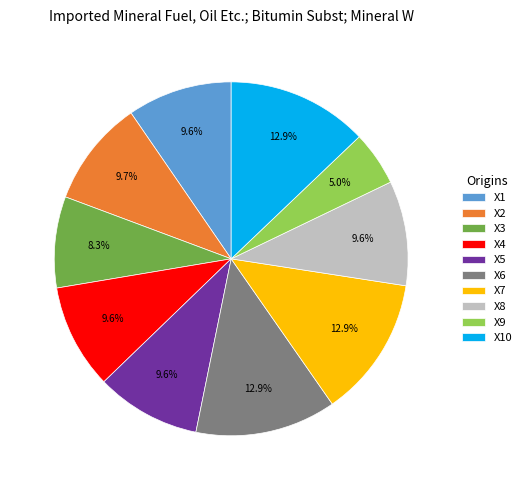

Does X1 represent more than half of the total?

No